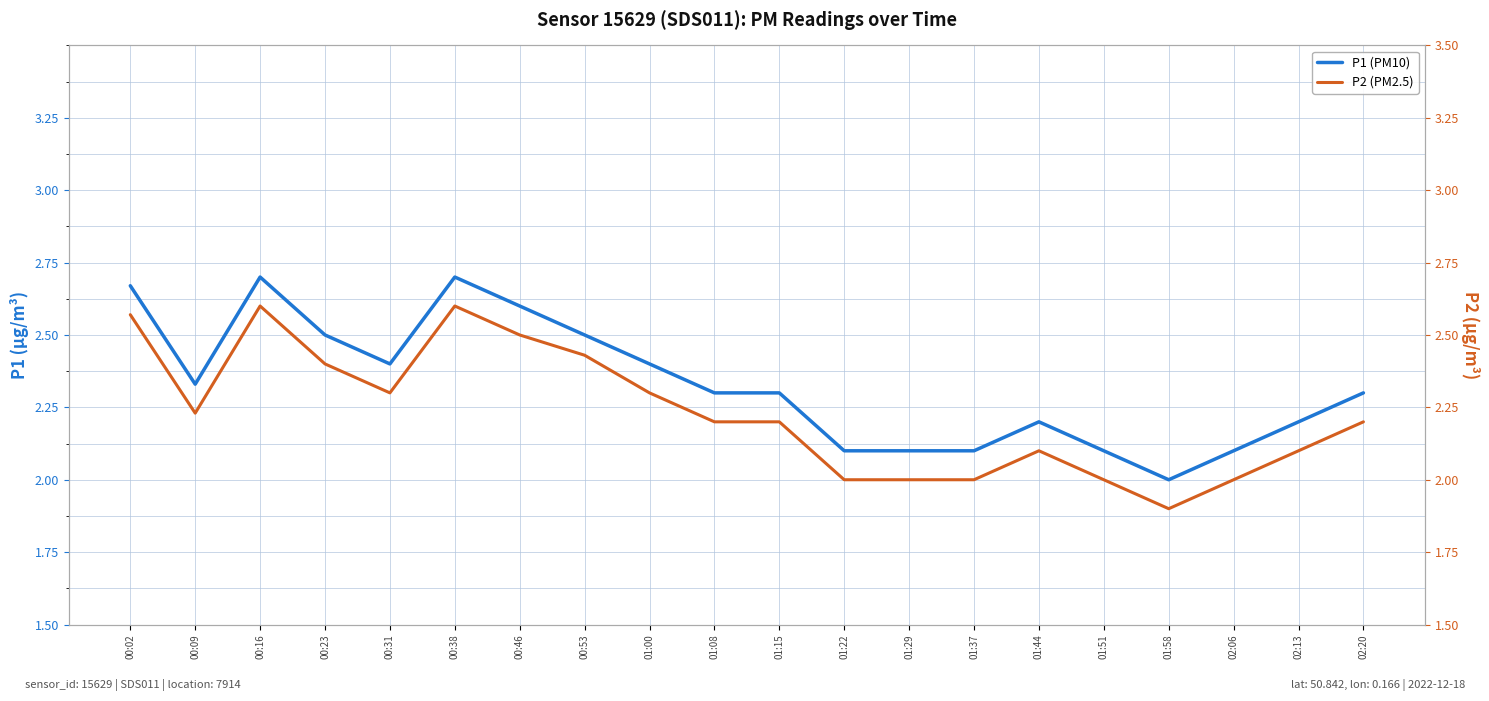

What is the label of the 11th point from the right?

01:08